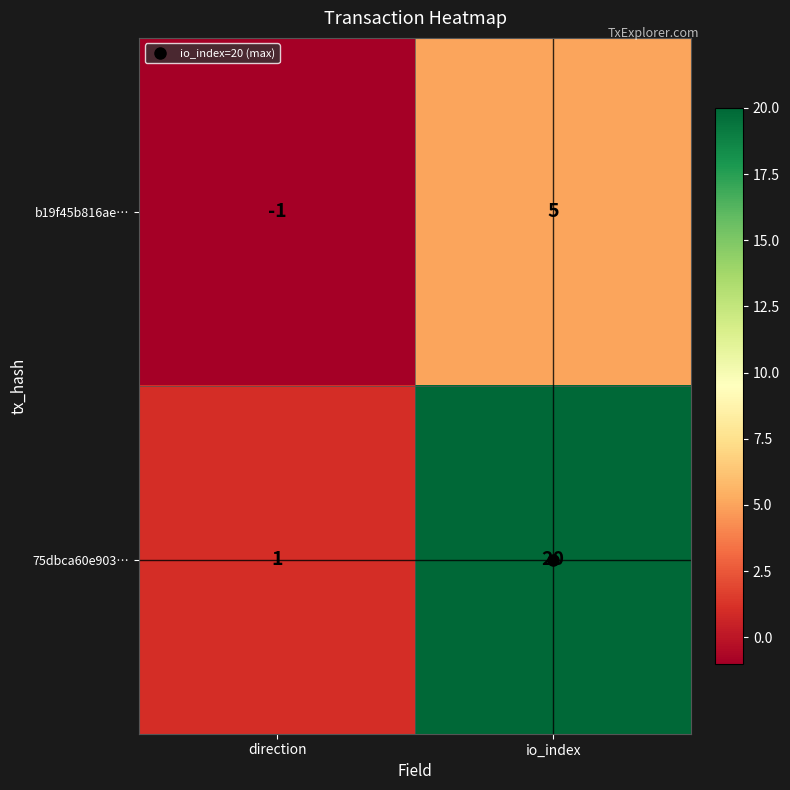

What is the smallest value displayed?

-1